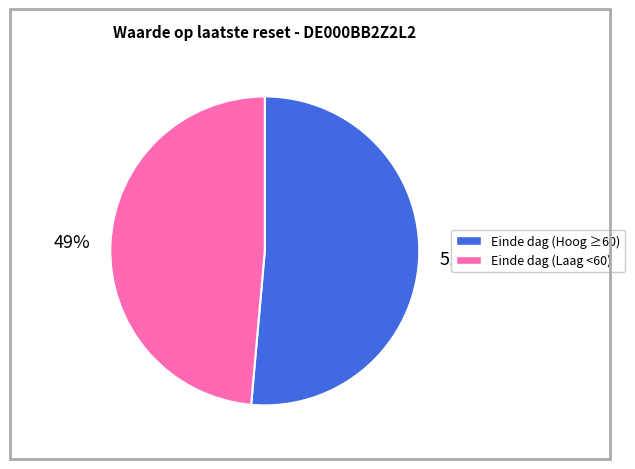

True or false: Einde dag (Laag <60) accounts for 35% of the total.

False